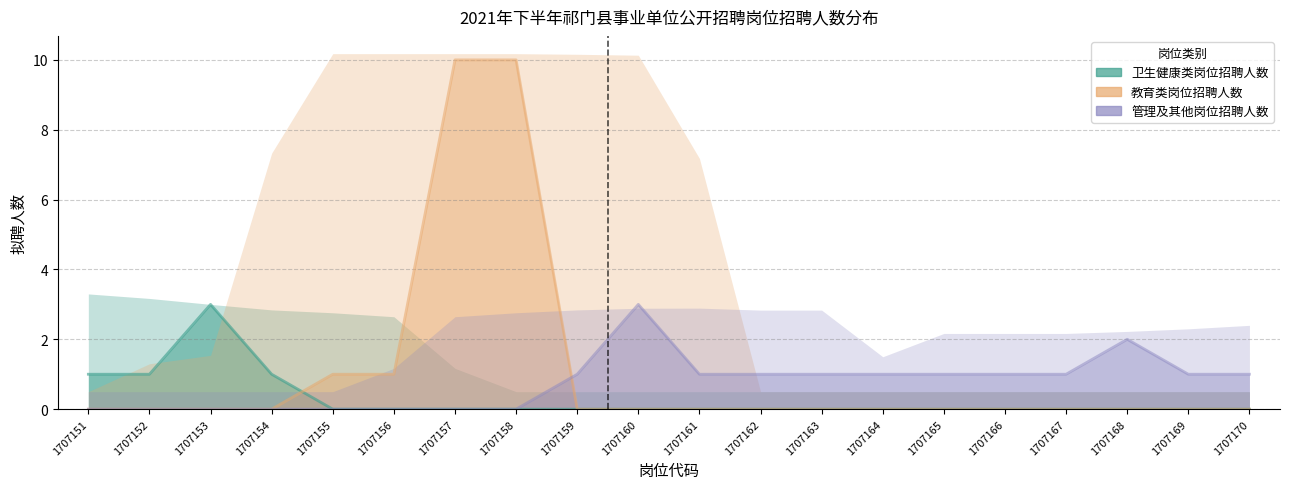

True or false: 教育类岗位招聘人数 has more than 2 interior local peaks.

False